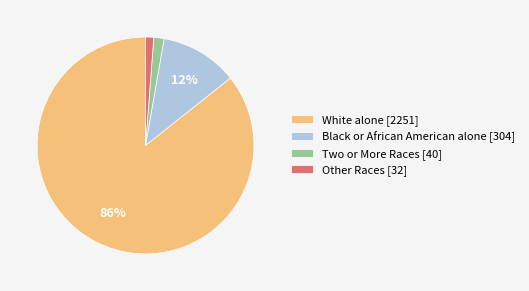

Combined, do Other Races [32] and Black or African American alone [304] account for over 50%?

No